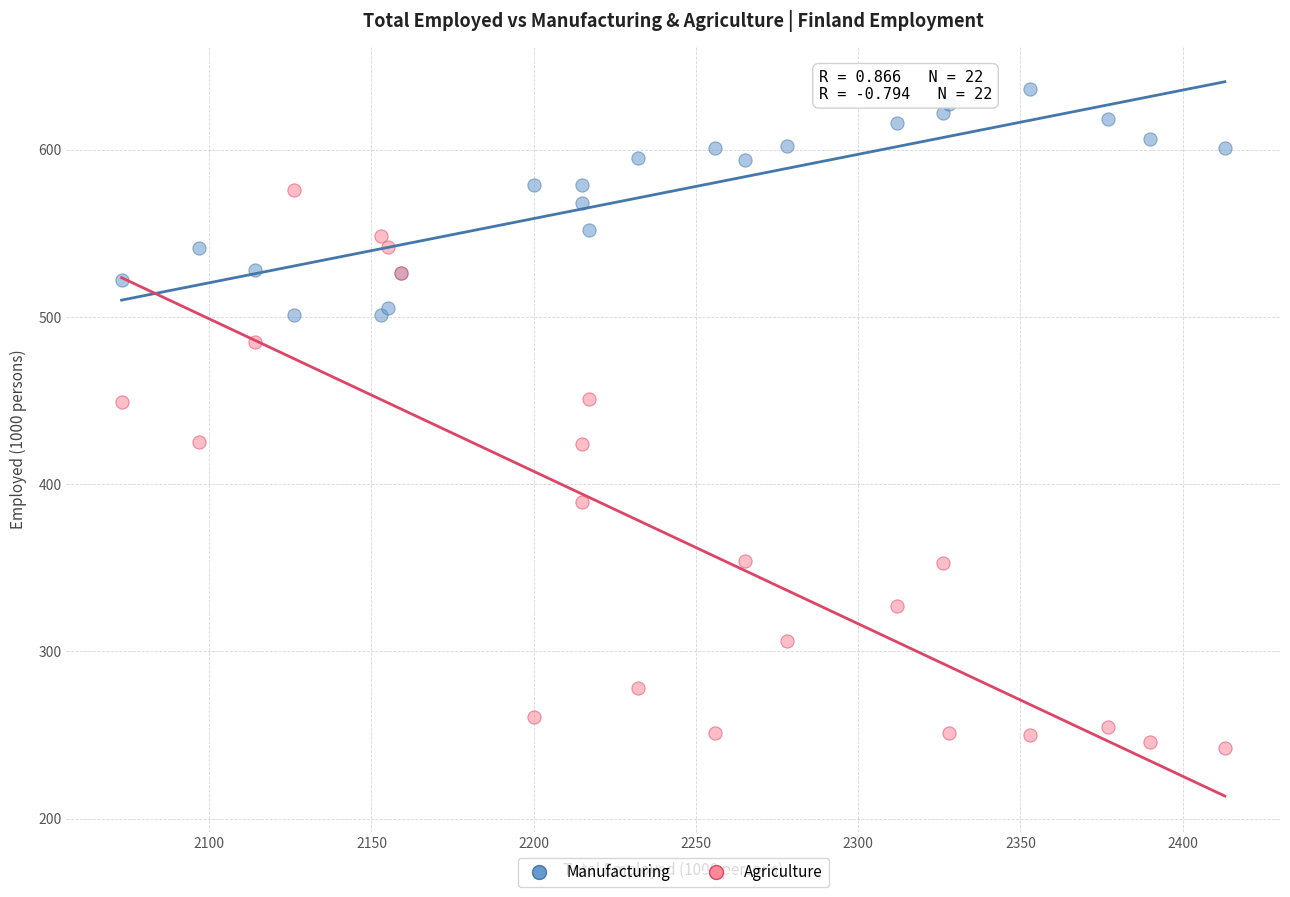

What is the X range (max minus min) for the scatter plot?

340